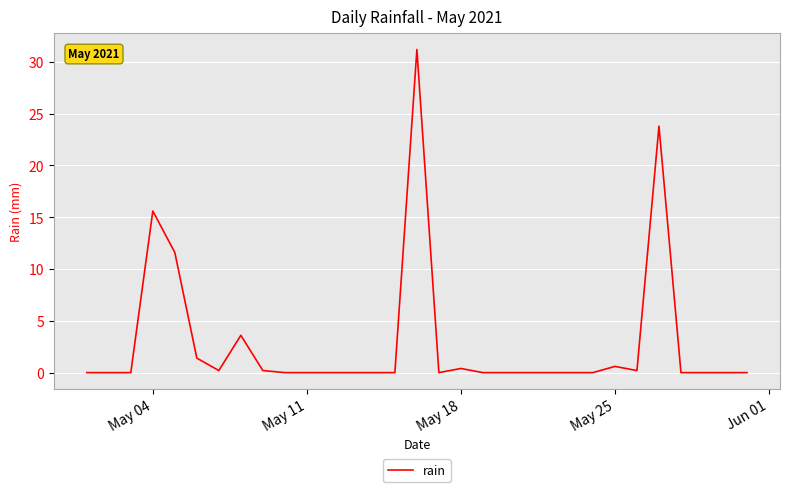

What is the difference between the second highest and second lowest values?

23.8